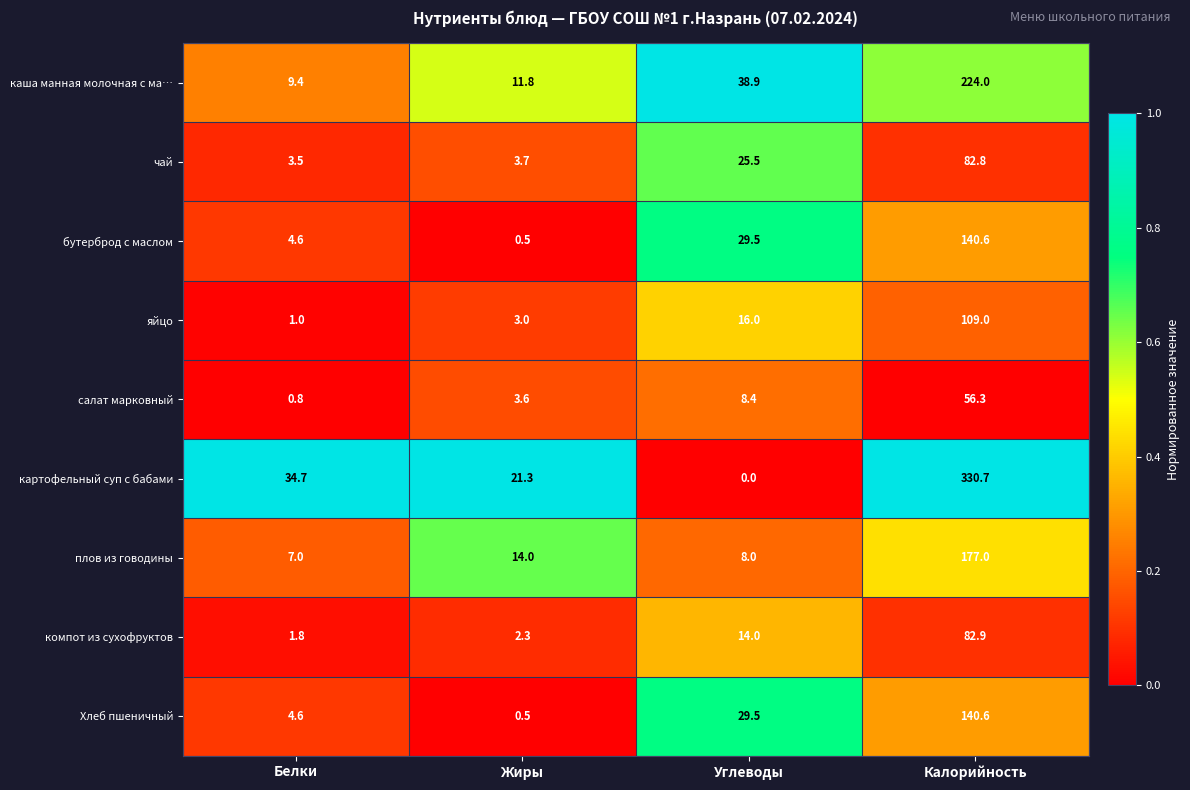

Count the number of data series in this chart.

9